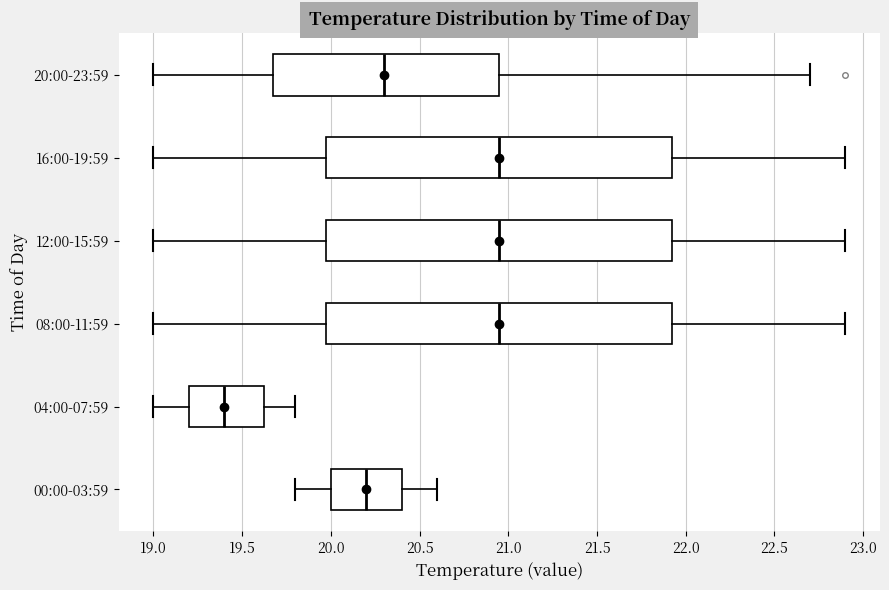

Reading bottom to top, read every box against the x-axis: the position of its median line, the range the box covers, and the ends of its whiskers. The values are not printed on the chart, so give them approximately, as read against the axis.

00:00-03:59: median 20.20, box 20.00 to 20.40, whiskers 19.80 to 20.60
04:00-07:59: median 19.40, box 19.20 to 19.65, whiskers 19.00 to 19.80
08:00-11:59: median 20.95, box 20.00 to 21.95, whiskers 19.00 to 22.90
12:00-15:59: median 20.95, box 20.00 to 21.95, whiskers 19.00 to 22.90
16:00-19:59: median 20.95, box 20.00 to 21.95, whiskers 19.00 to 22.90
20:00-23:59: median 20.30, box 19.70 to 20.95, whiskers 19.00 to 22.70